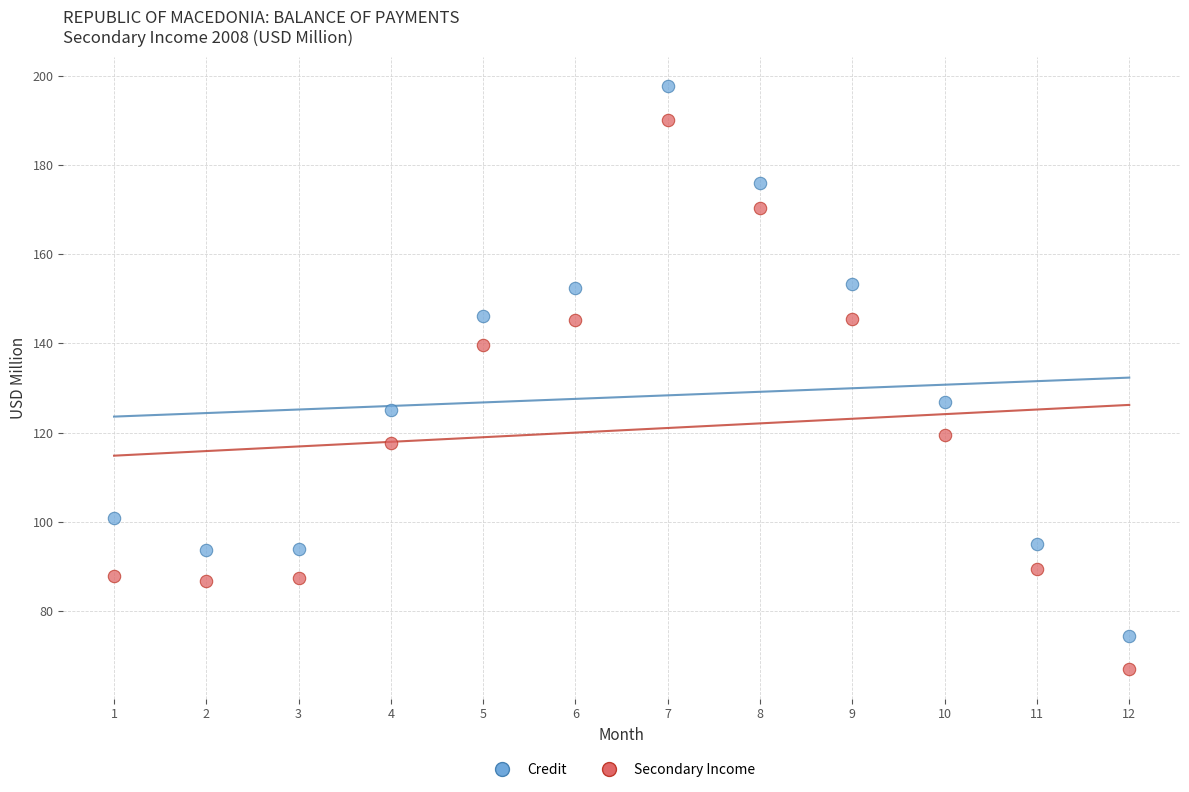

Which series contains the highest Y value?

Credit